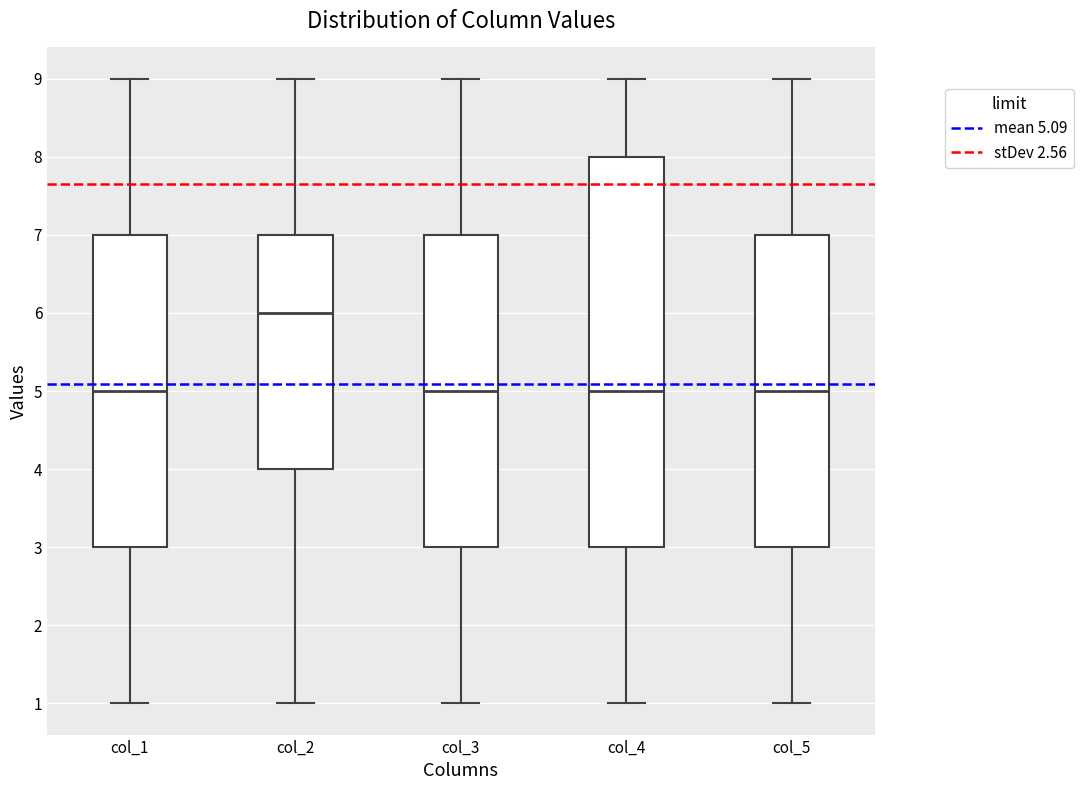

Which box's median line is the highest?

col_2